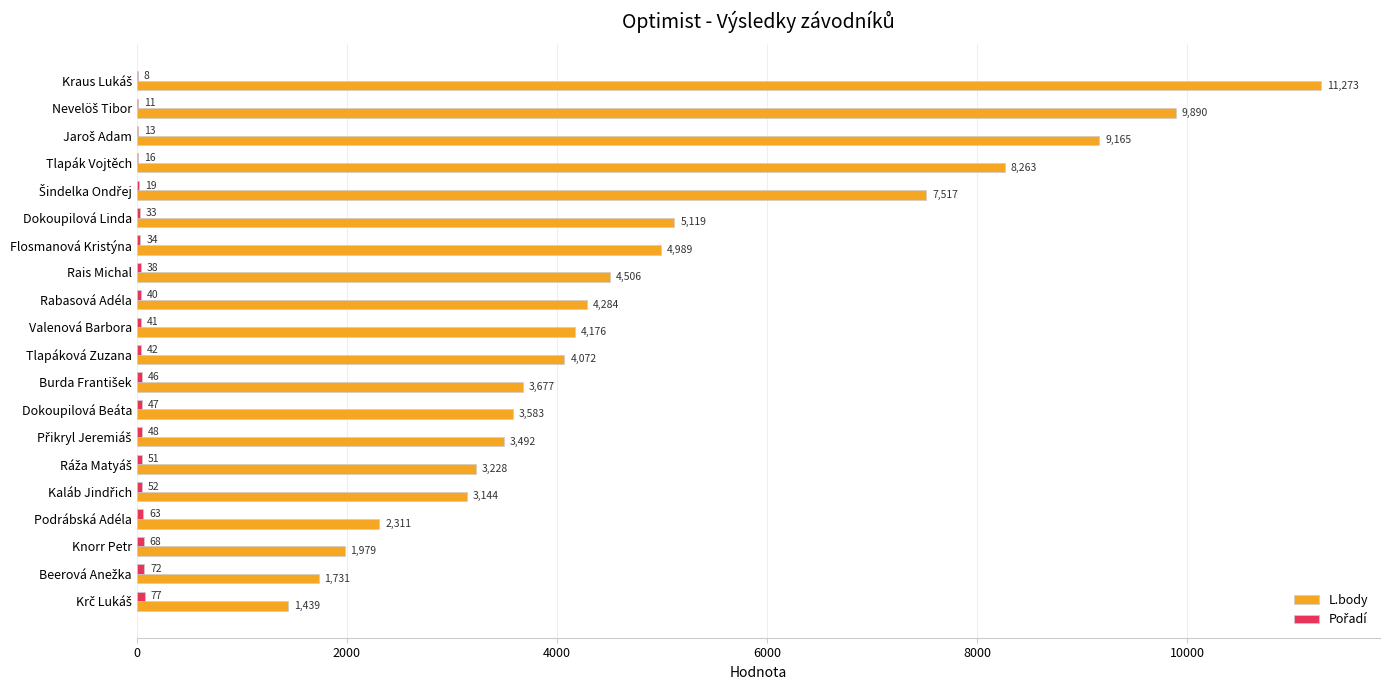

What is the average value of the L.body series?

4892